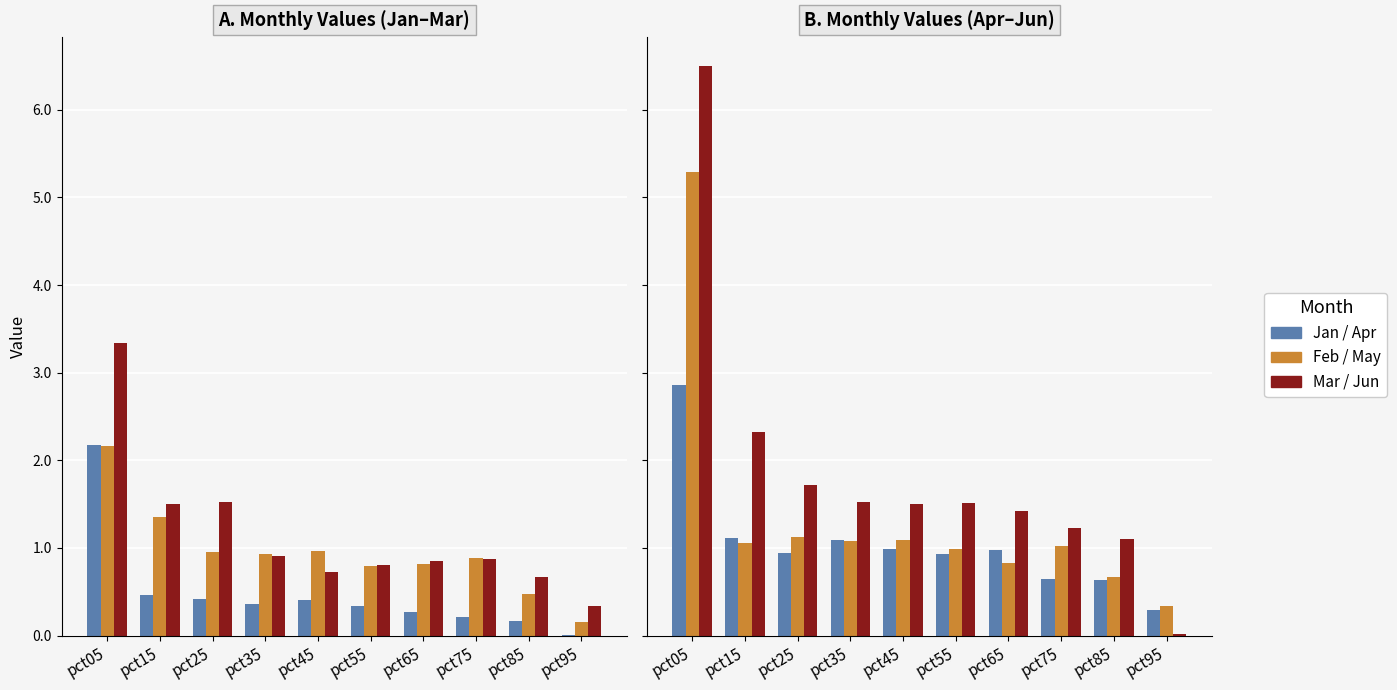

Between pct45 and pct85, which is larger?

pct45